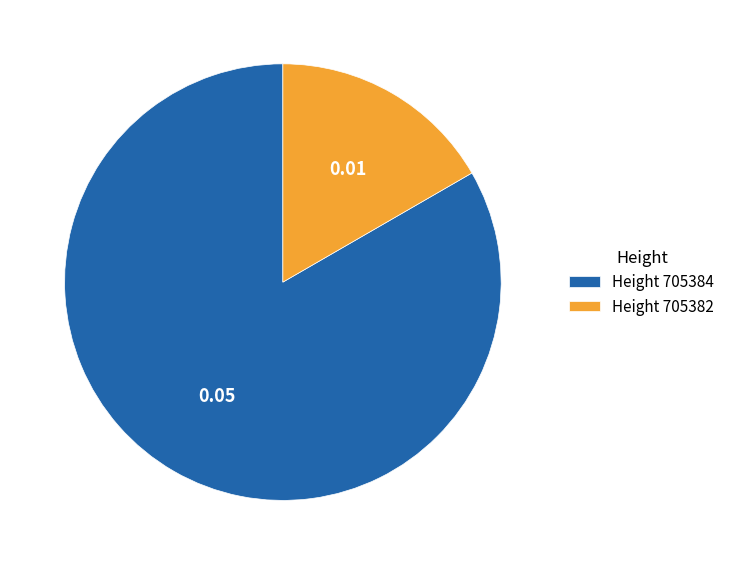

Combined, do Height 705382 and Height 705384 account for over 50%?

Yes